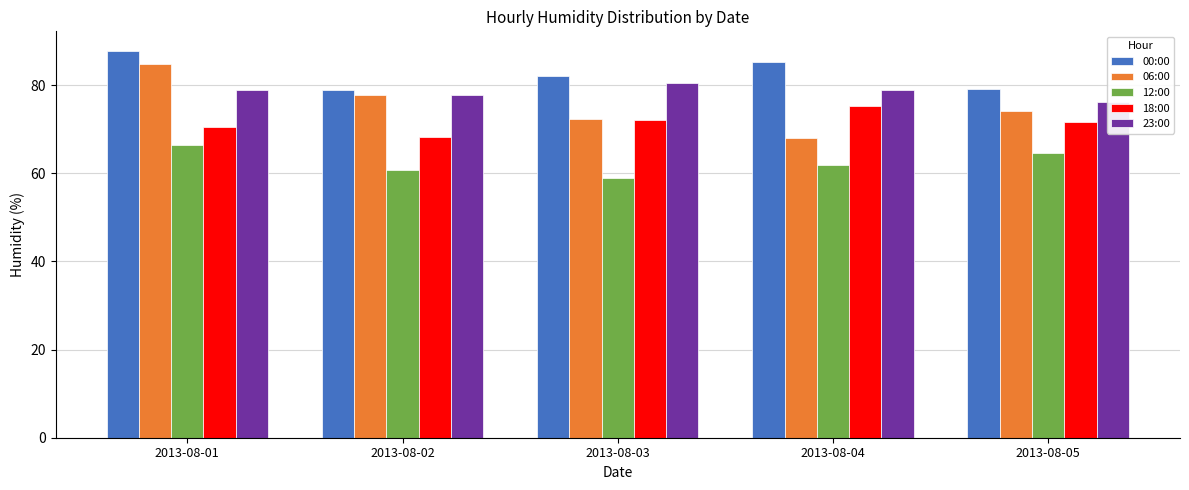

What is the maximum value shown in the chart?

87.8